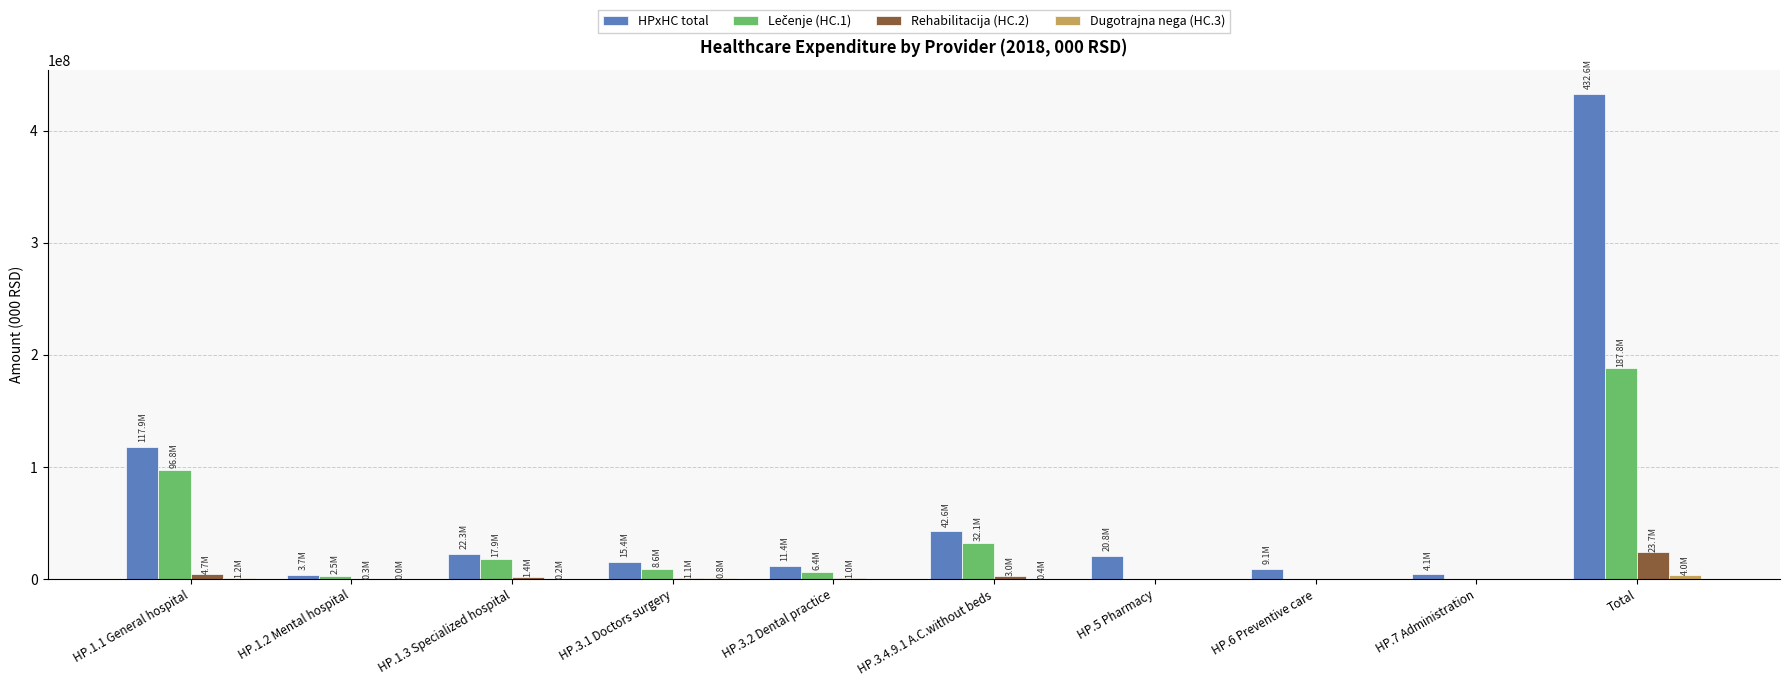

How many categories are shown in the chart?

10